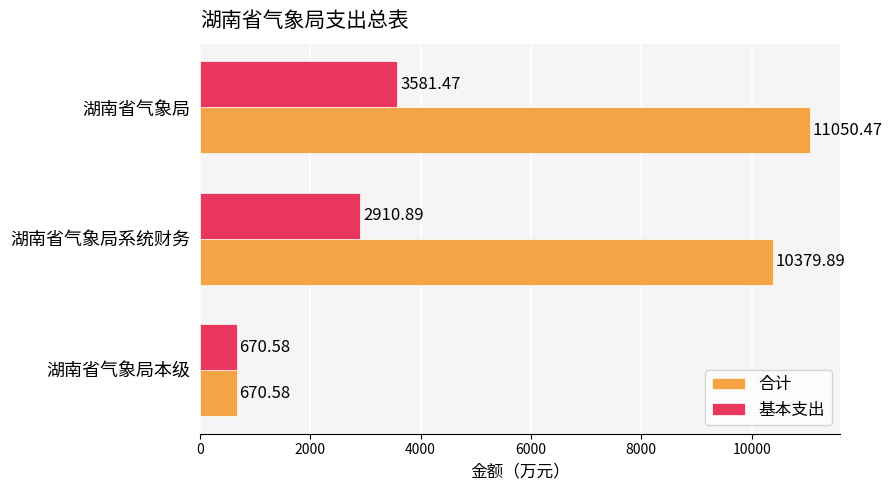

Rank the series by their maximum value, from lowest to highest.

基本支出, 合计